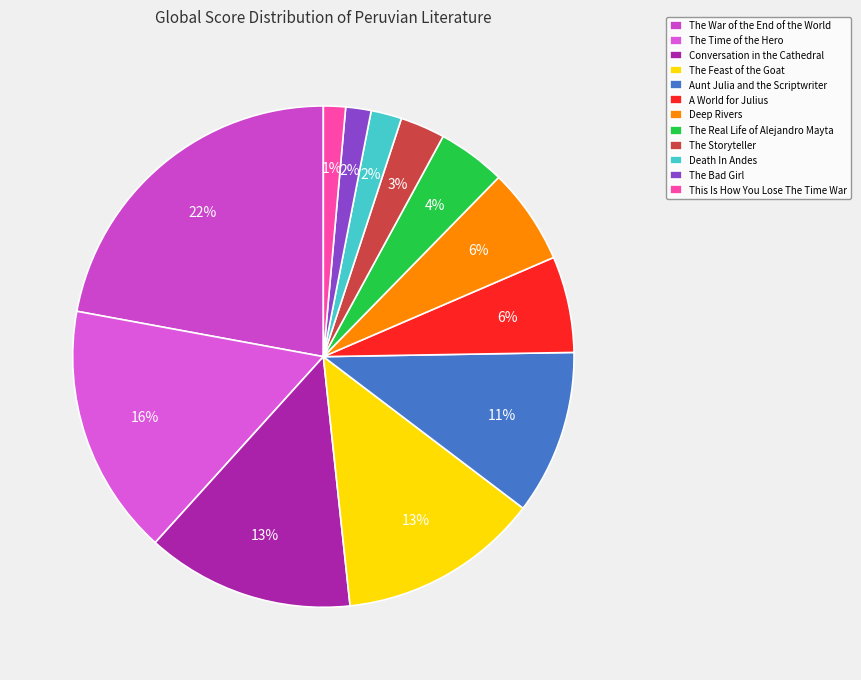

What is the smallest slice in the pie chart?

This Is How You Lose The Time War